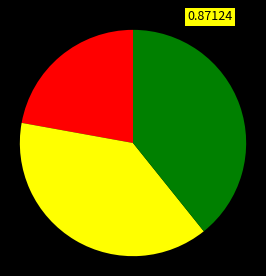

Is there any slice that represents more than half of the pie?

No